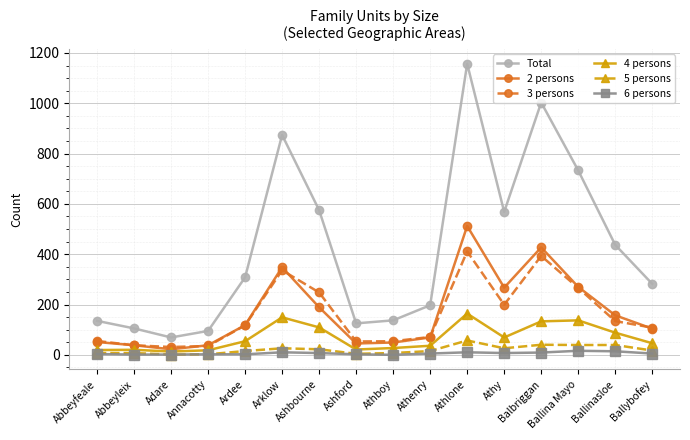

What is the label of the 14th point from the left?

Ballina Mayo